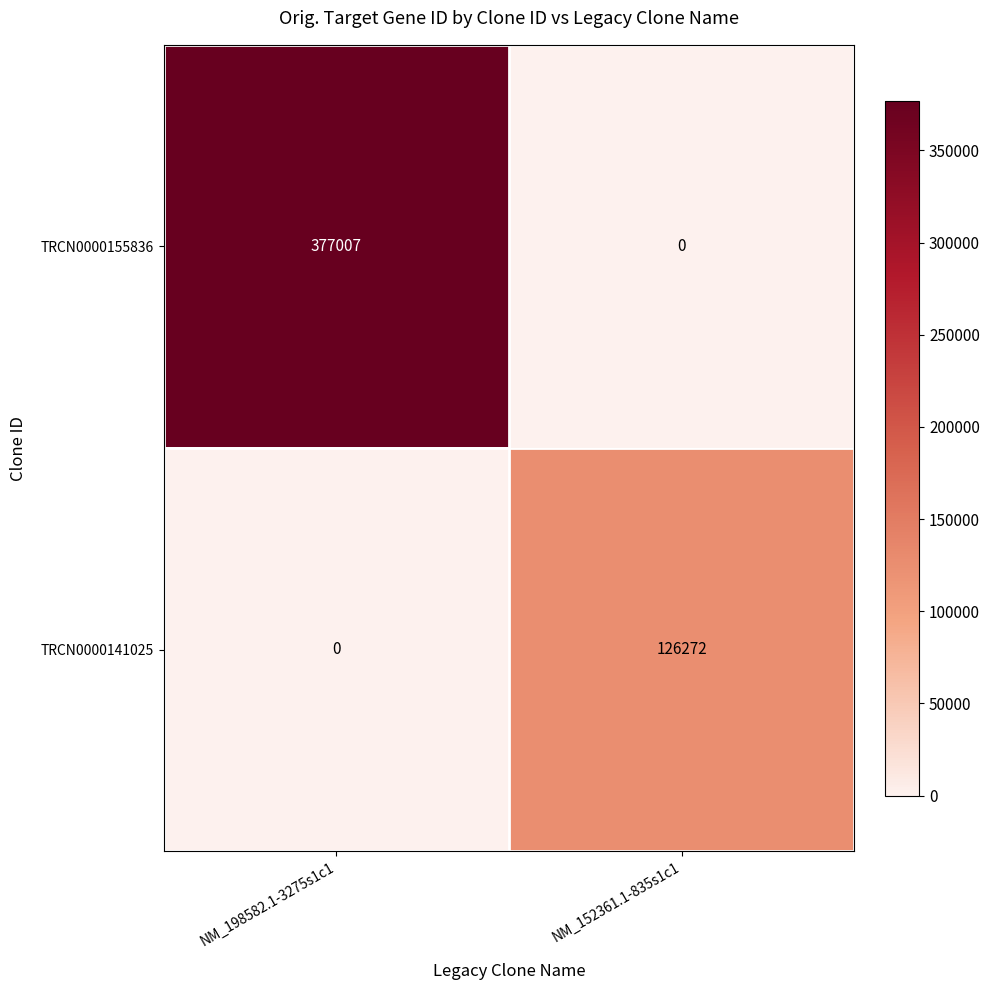

What is the average value of the TRCN0000155836 series?

188504